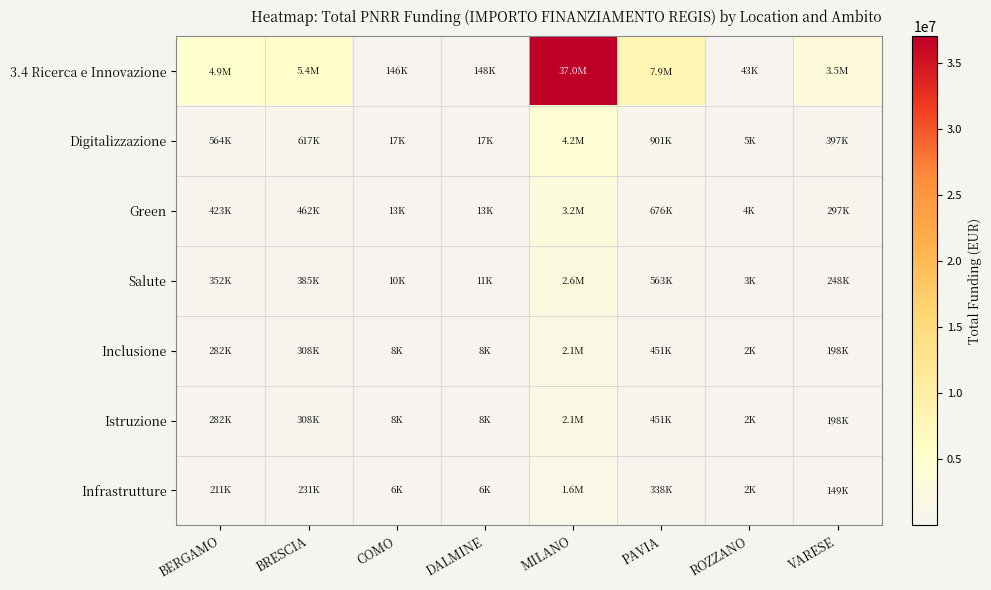

Reading left to right, transcribe all the data shown in this chart.

3.4 Ricerca e Innovazione: BERGAMO=4931224.8	BRESCIA=5395193.6	COMO=146133.9	DALMINE=148400.1	MILANO=37007049.5	PAVIA=7884717.4	ROZZANO=43443.7	VARESE=3469939.9
Digitalizzazione: BERGAMO=563568.5	BRESCIA=616593.6	COMO=16701.0	DALMINE=16960.0	MILANO=4229377.1	PAVIA=901110.6	ROZZANO=4965.0	VARESE=396564.6
Green: BERGAMO=422676.4	BRESCIA=462445.2	COMO=12525.8	DALMINE=12720.0	MILANO=3172032.8	PAVIA=675832.9	ROZZANO=3723.7	VARESE=297423.4
Salute: BERGAMO=352230.3	BRESCIA=385371.0	COMO=10438.1	DALMINE=10600.0	MILANO=2643360.7	PAVIA=563194.1	ROZZANO=3103.1	VARESE=247852.9
Inclusione: BERGAMO=281784.3	BRESCIA=308296.8	COMO=8350.5	DALMINE=8480.0	MILANO=2114688.5	PAVIA=450555.3	ROZZANO=2482.5	VARESE=198282.3
Istruzione: BERGAMO=281784.3	BRESCIA=308296.8	COMO=8350.5	DALMINE=8480.0	MILANO=2114688.5	PAVIA=450555.3	ROZZANO=2482.5	VARESE=198282.3
Infrastrutture: BERGAMO=211338.2	BRESCIA=231222.6	COMO=6262.9	DALMINE=6360.0	MILANO=1586016.4	PAVIA=337916.5	ROZZANO=1861.9	VARESE=148711.7